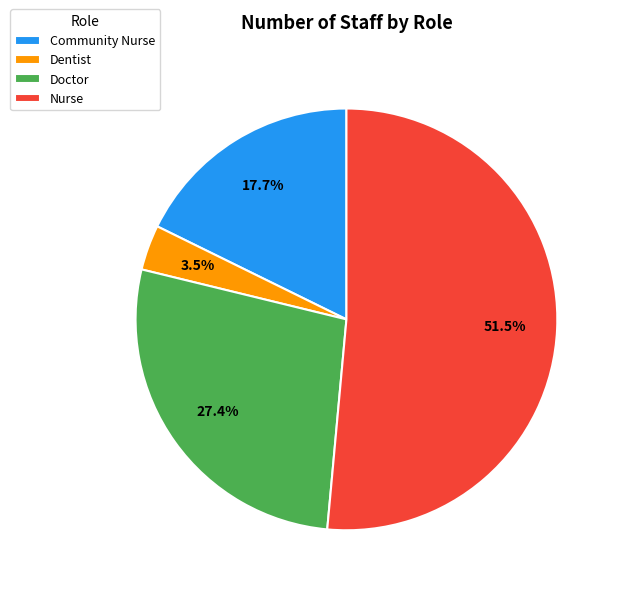

To the nearest percent, what is the average slice percentage?

25%